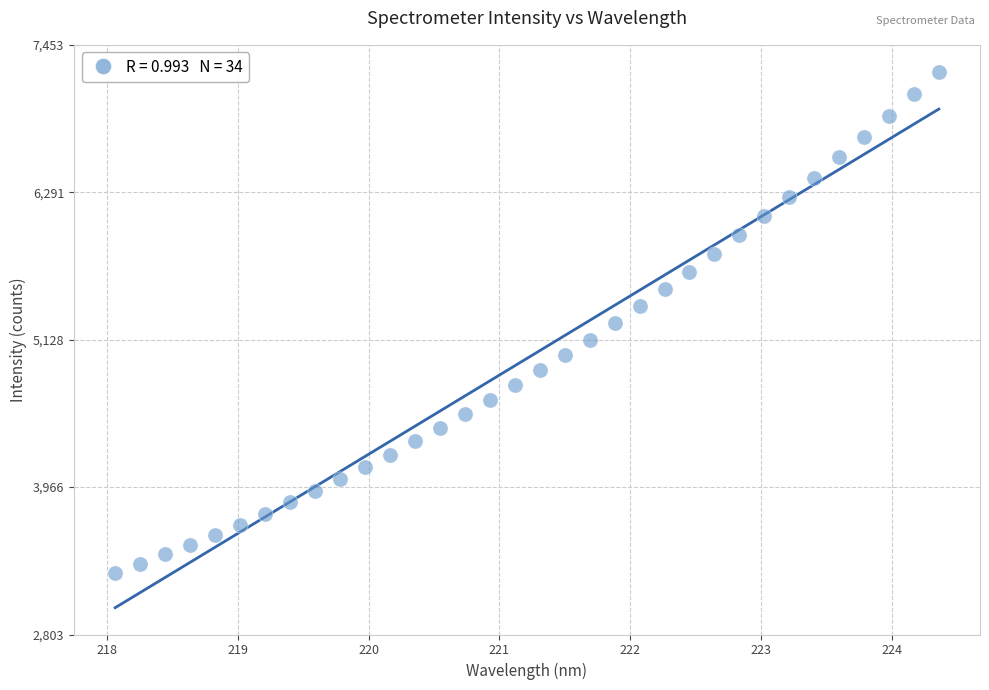

What is the range of X values (max minus min)?

6.3